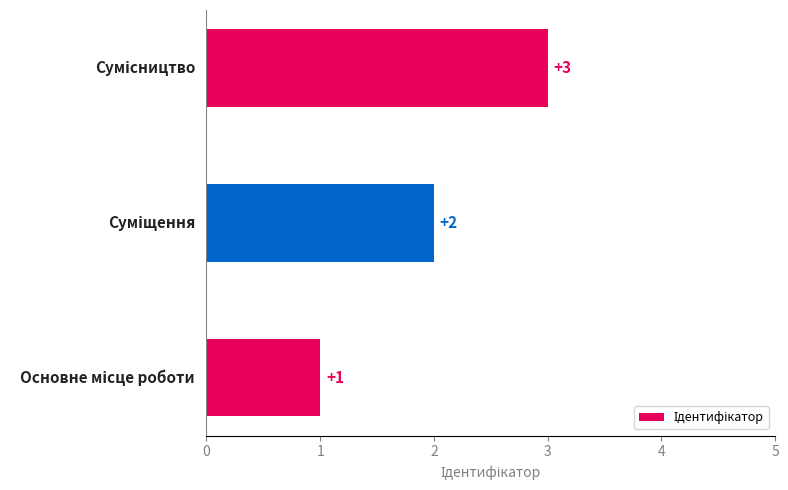

What is the sum of all values?

6